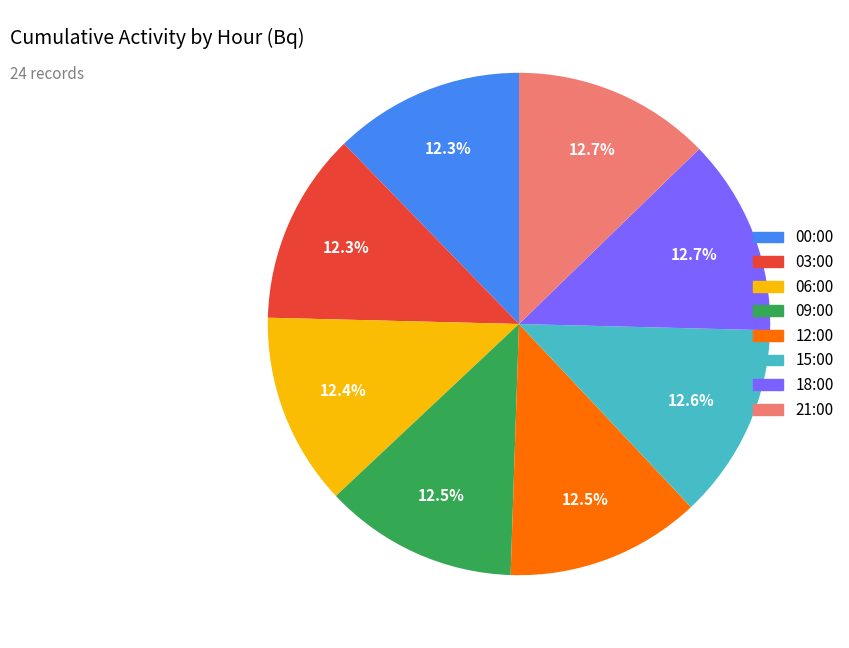

Is it true that 21:00 is 13% of the pie?

True